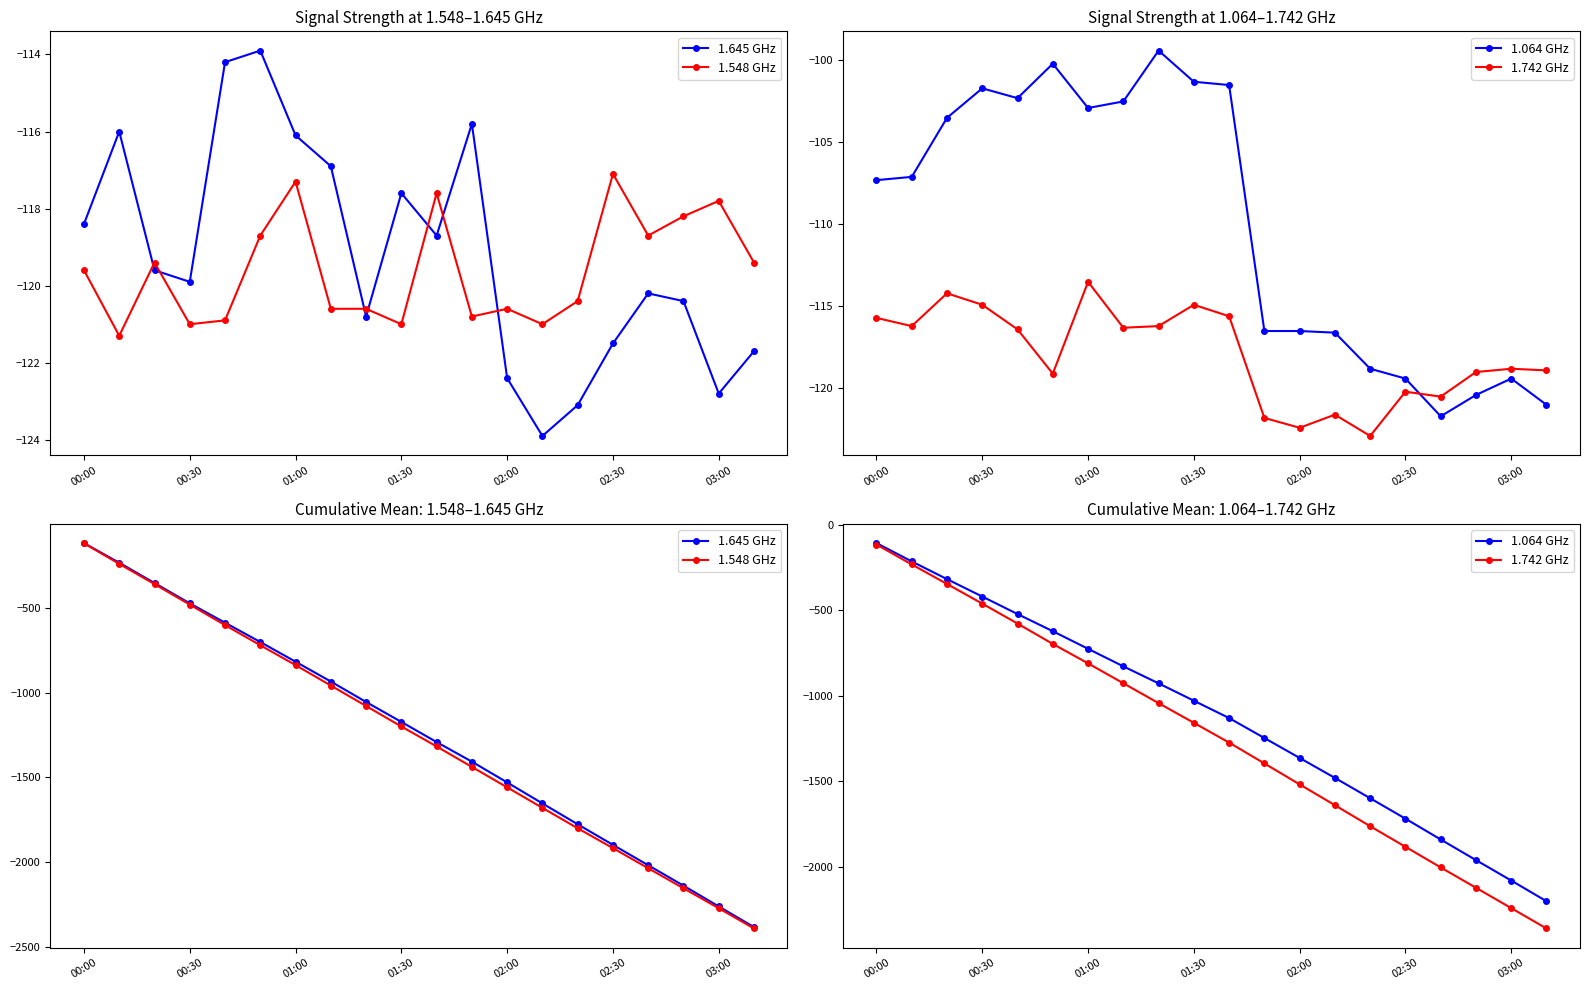

How many distinct data groups are displayed?

4